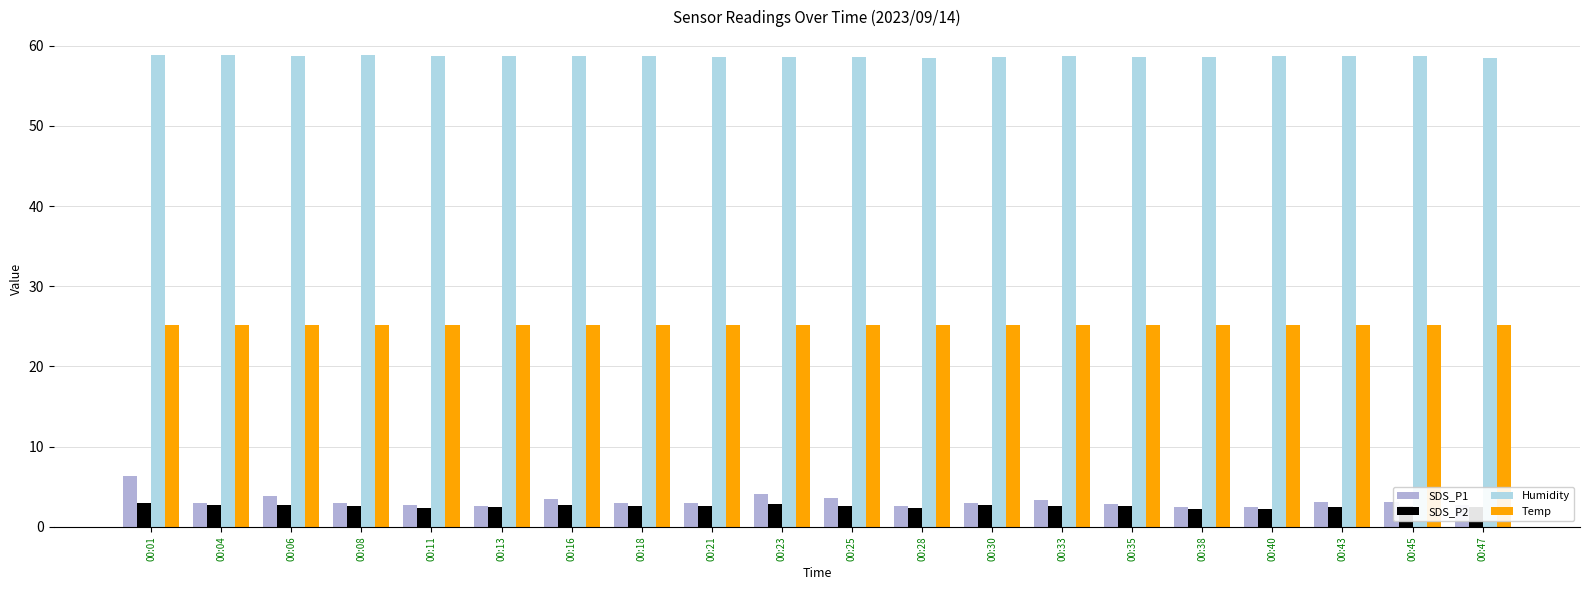

The SDS_P1 series shows 4.0 at 00:01. True or false?

False